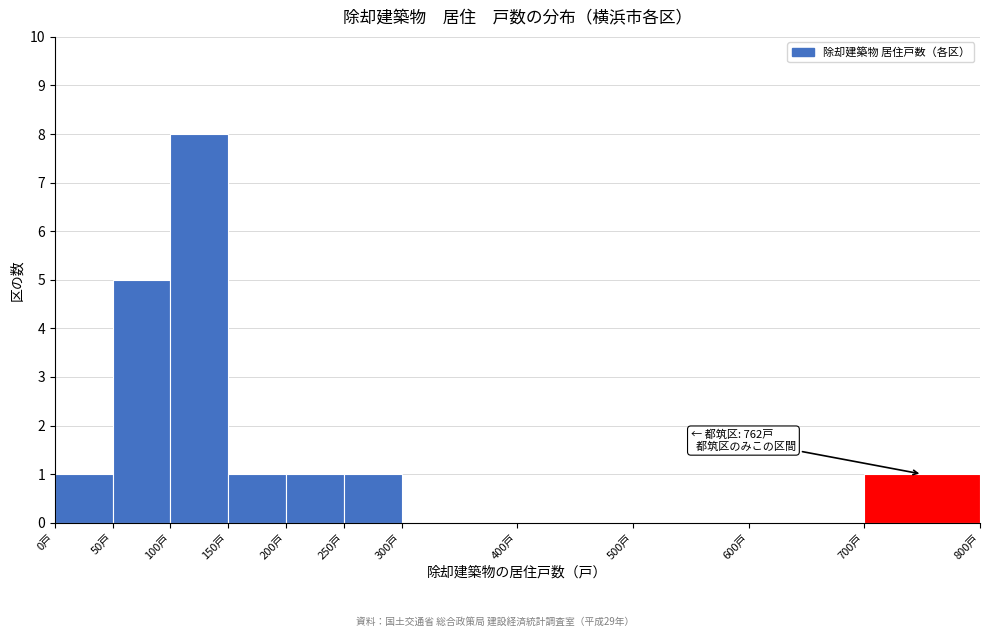

Over which range of the x-axis is the bar tallest?

100 to 150